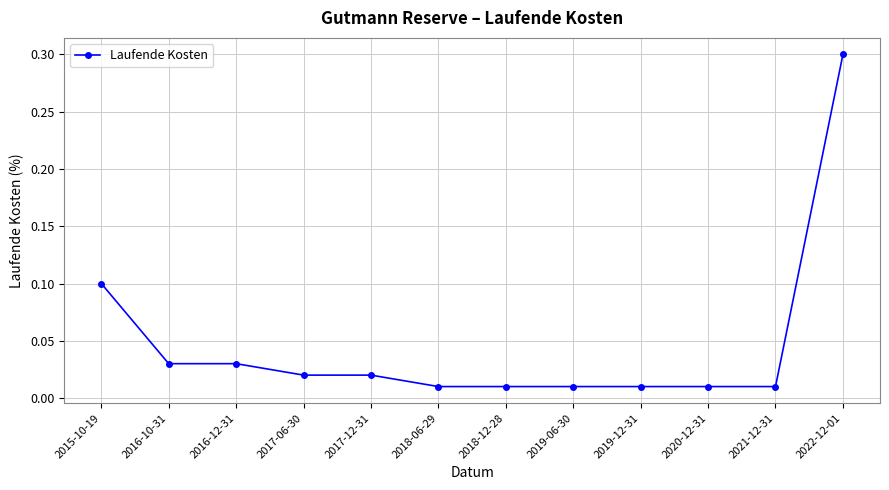

How many distinct data groups are displayed?

1